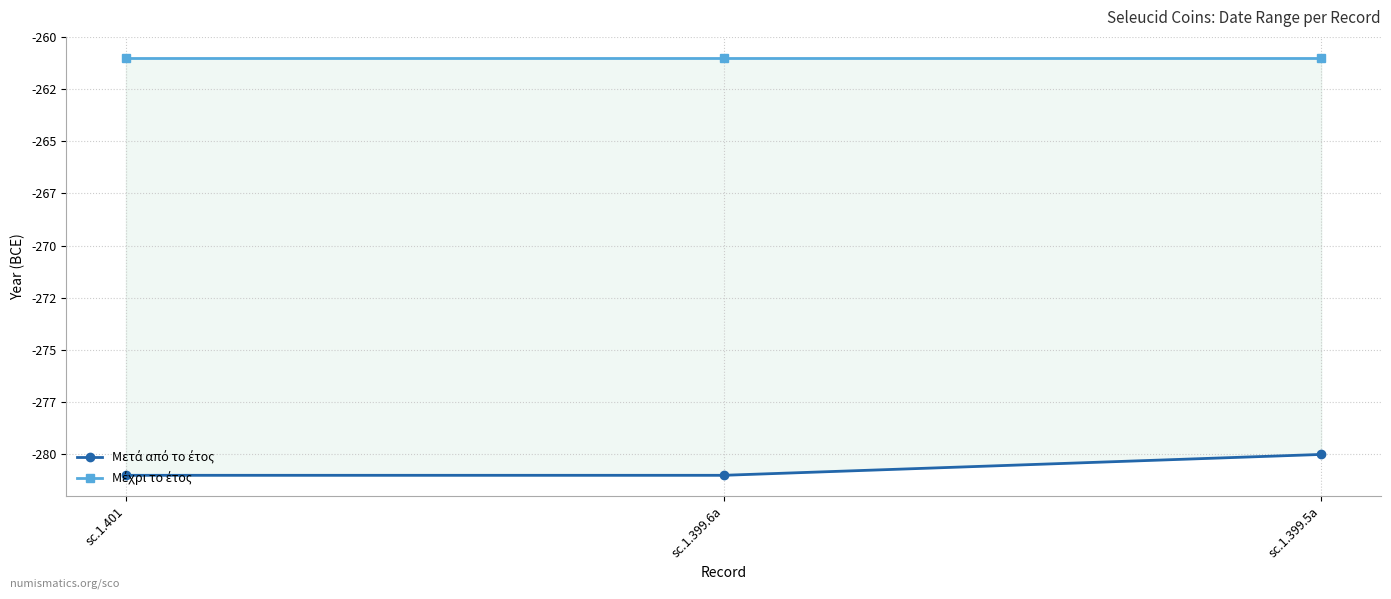

Is it true that Μετά από το έτος equals -281 at sc.1.399.6a?

True